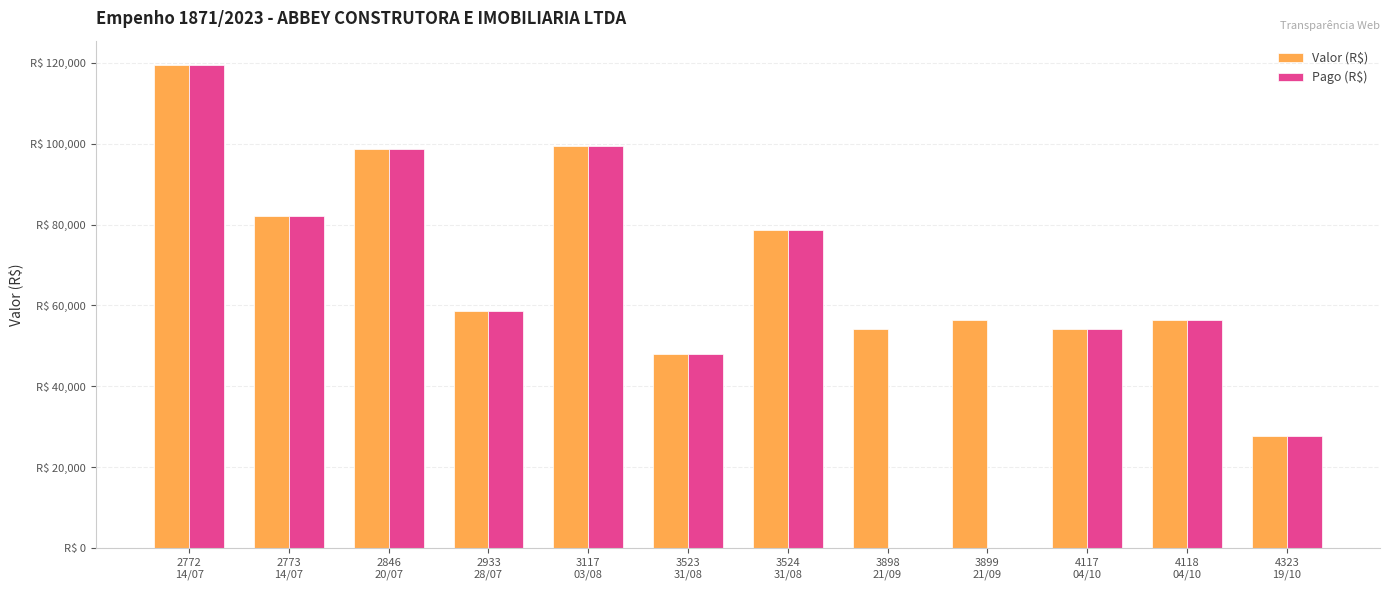

Are the bars horizontal?

No